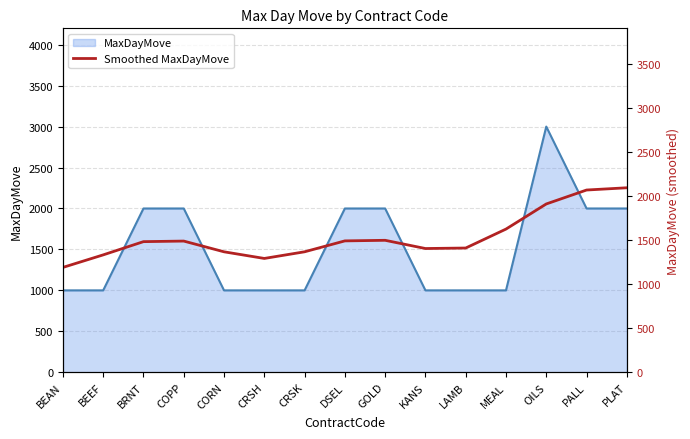

What is the average value?

1533.3